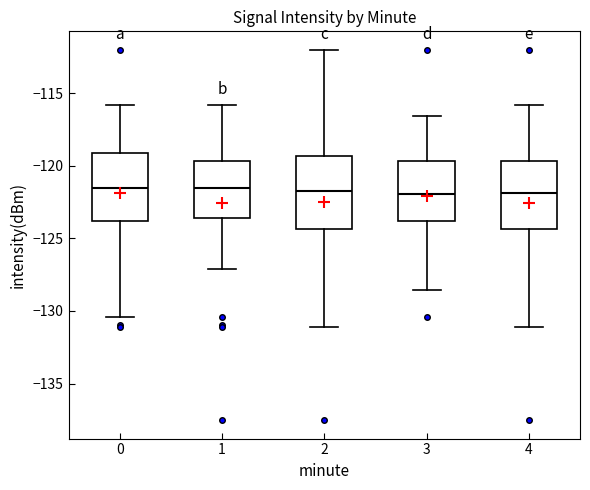

Reading left to right, transcribe this box plot: for each box, give where its median line is, the range the box spans, and where its two whiskers end, as read against the y-axis. The values are not printed on the chart, so give them approximately, as read against the axis.

0: median -121.5, box -124.0 to -119.0, whiskers -130.5 to -116.0
1: median -121.5, box -123.5 to -119.5, whiskers -127.0 to -116.0
2: median -121.5, box -124.5 to -119.5, whiskers -131.0 to -112.0
3: median -122.0, box -124.0 to -119.5, whiskers -128.5 to -116.5
4: median -122.0, box -124.5 to -119.5, whiskers -131.0 to -116.0